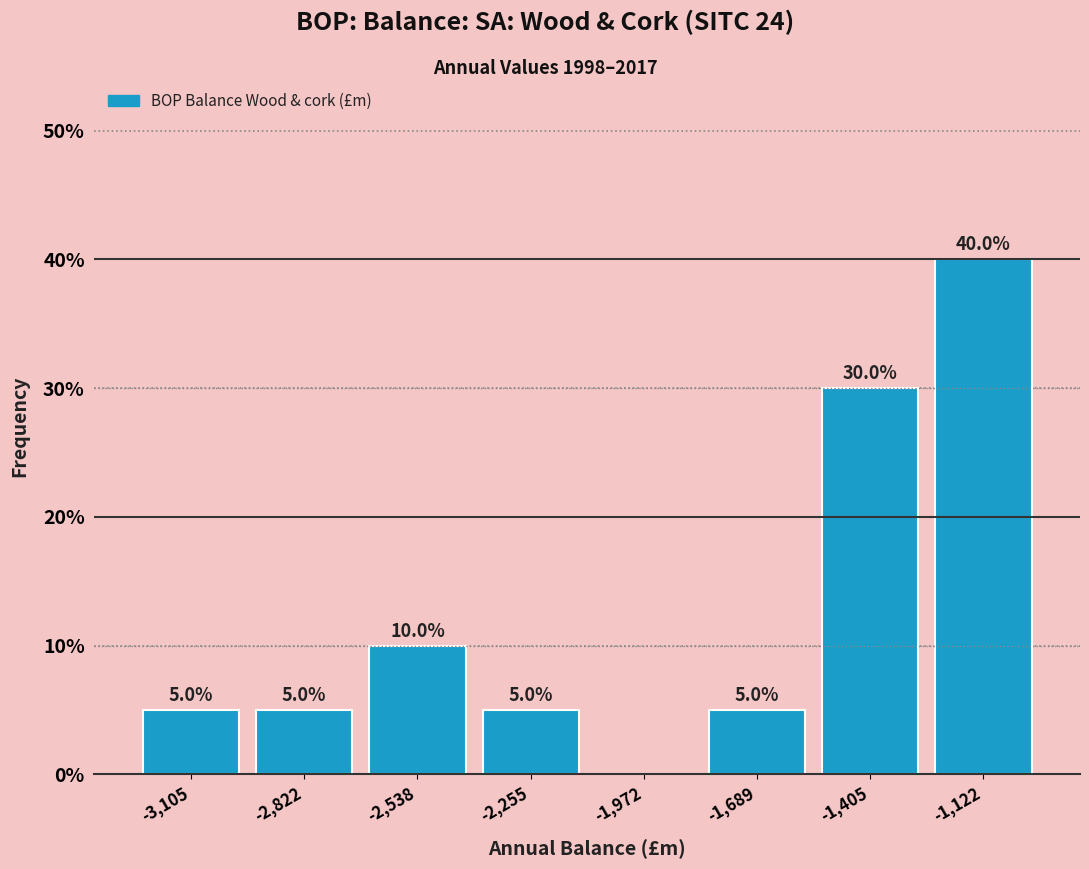

Over which range of the x-axis is the bar tallest?

-1250 to -1000